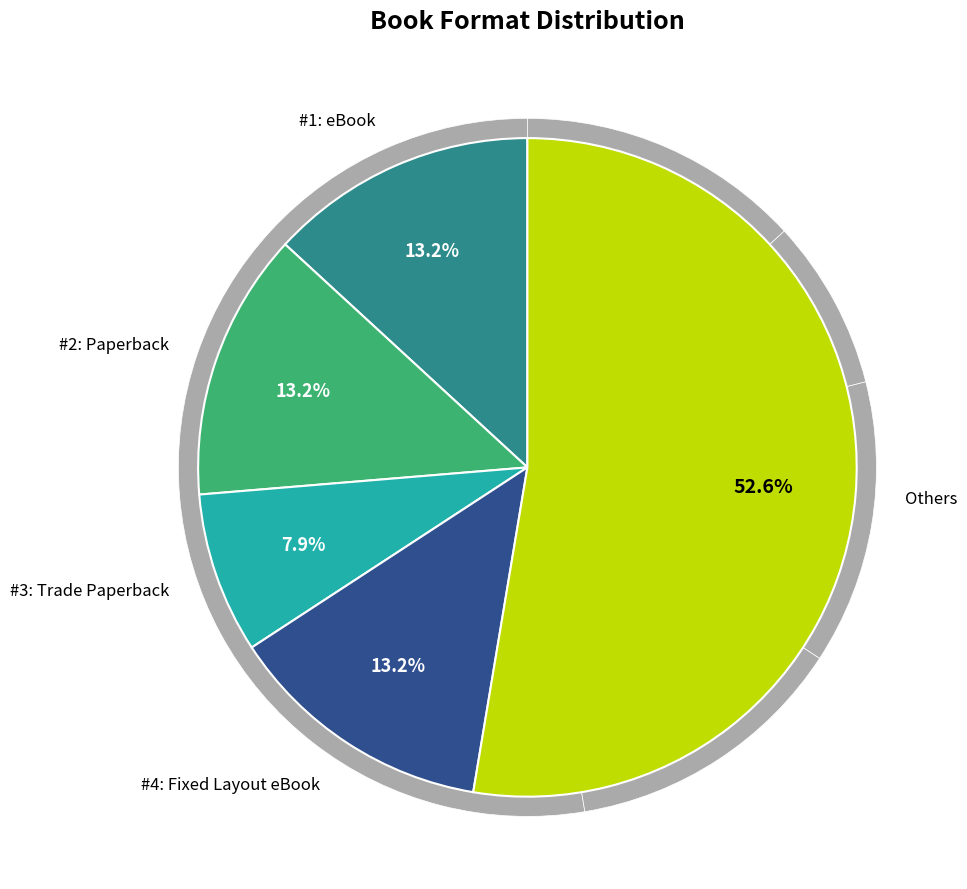

How many slices are in this pie chart?

5